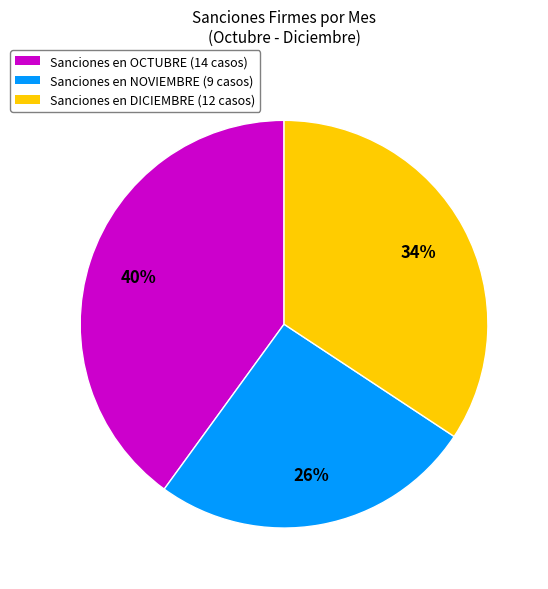

To the nearest percent, what percentage of the pie is Sanciones en NOVIEMBRE (9 casos)?

26%